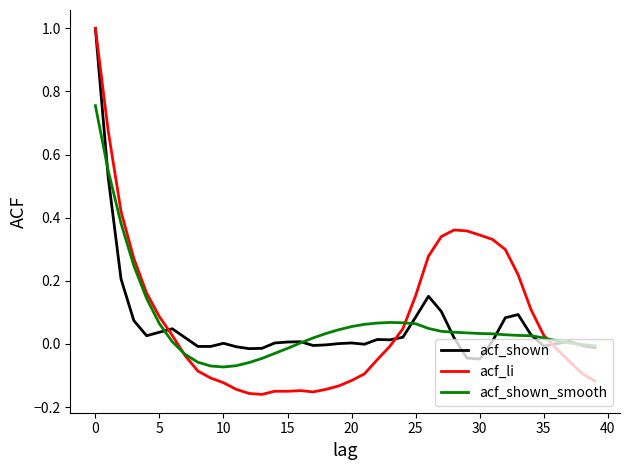

Which series has the widest spread of values?

acf_li